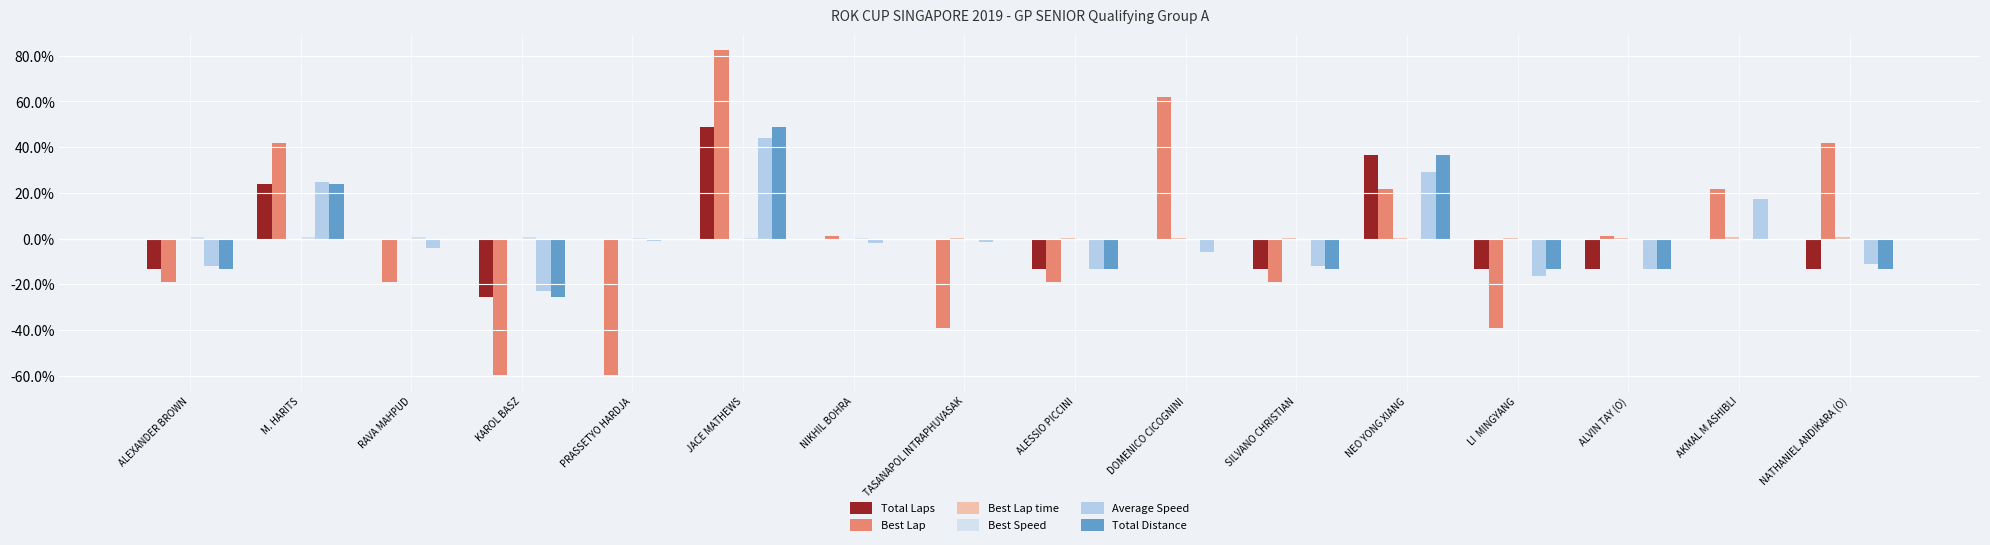

How many groups of bars are there?

16